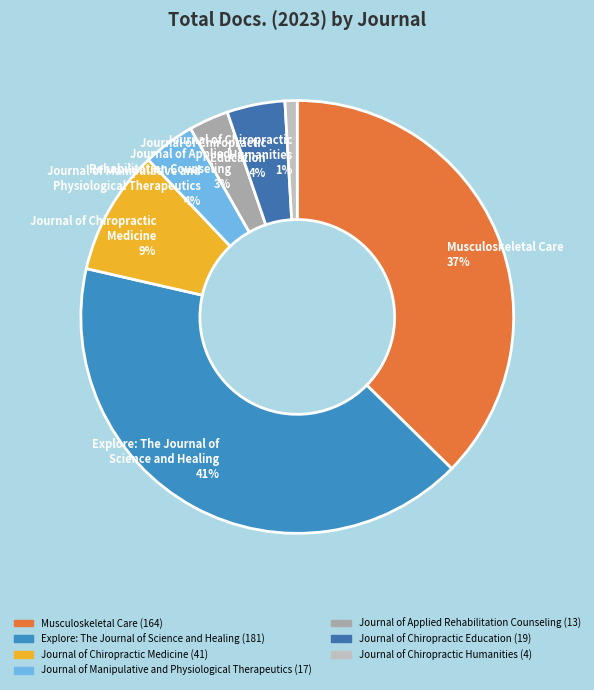

Is it true that Journal of Manipulative and Physiological Therapeutics 4% is 13% of the pie?

False